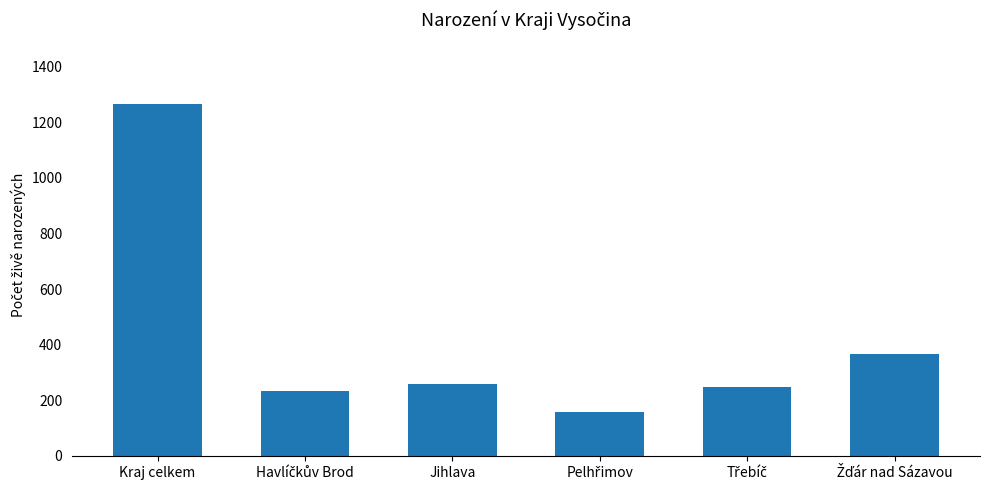

How many distinct data groups are displayed?

1